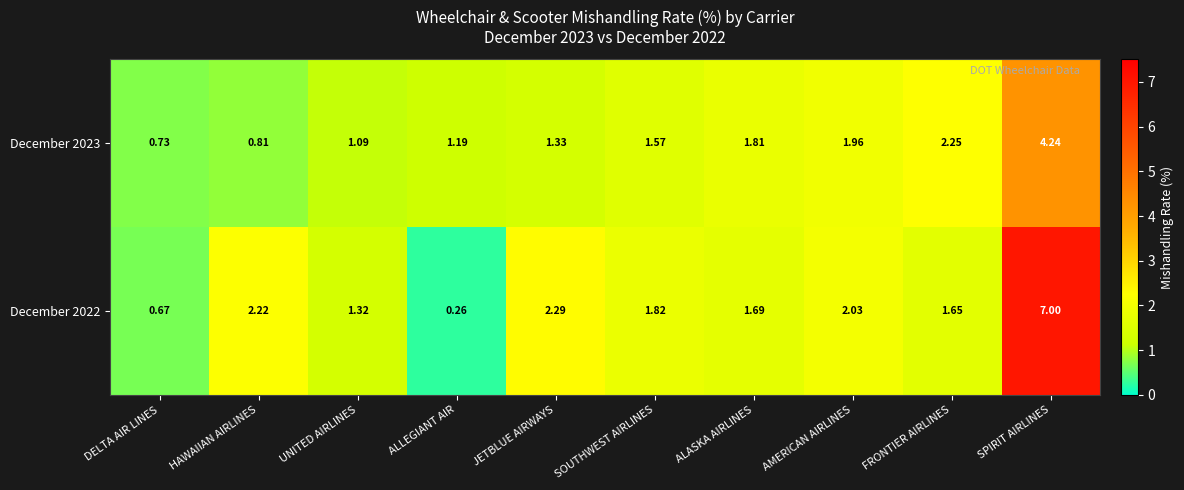

List the labels in order of December 2022 value, smallest first.

ALLEGIANT AIR, DELTA AIR LINES, UNITED AIRLINES, FRONTIER AIRLINES, ALASKA AIRLINES, SOUTHWEST AIRLINES, AMERICAN AIRLINES, HAWAIIAN AIRLINES, JETBLUE AIRWAYS, SPIRIT AIRLINES